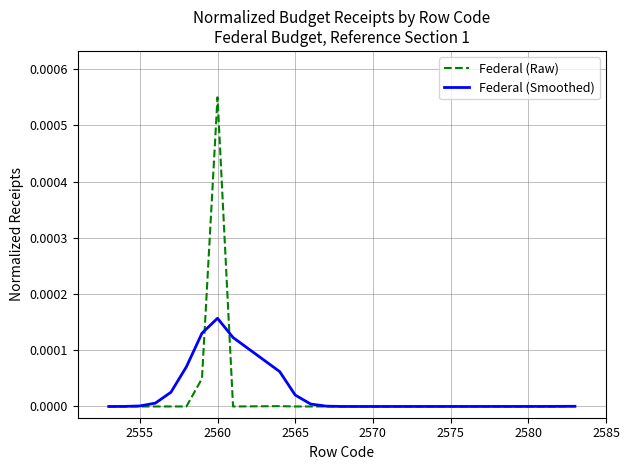

Rank the series by their maximum value, from highest to lowest.

Federal (Raw), Federal (Smoothed)